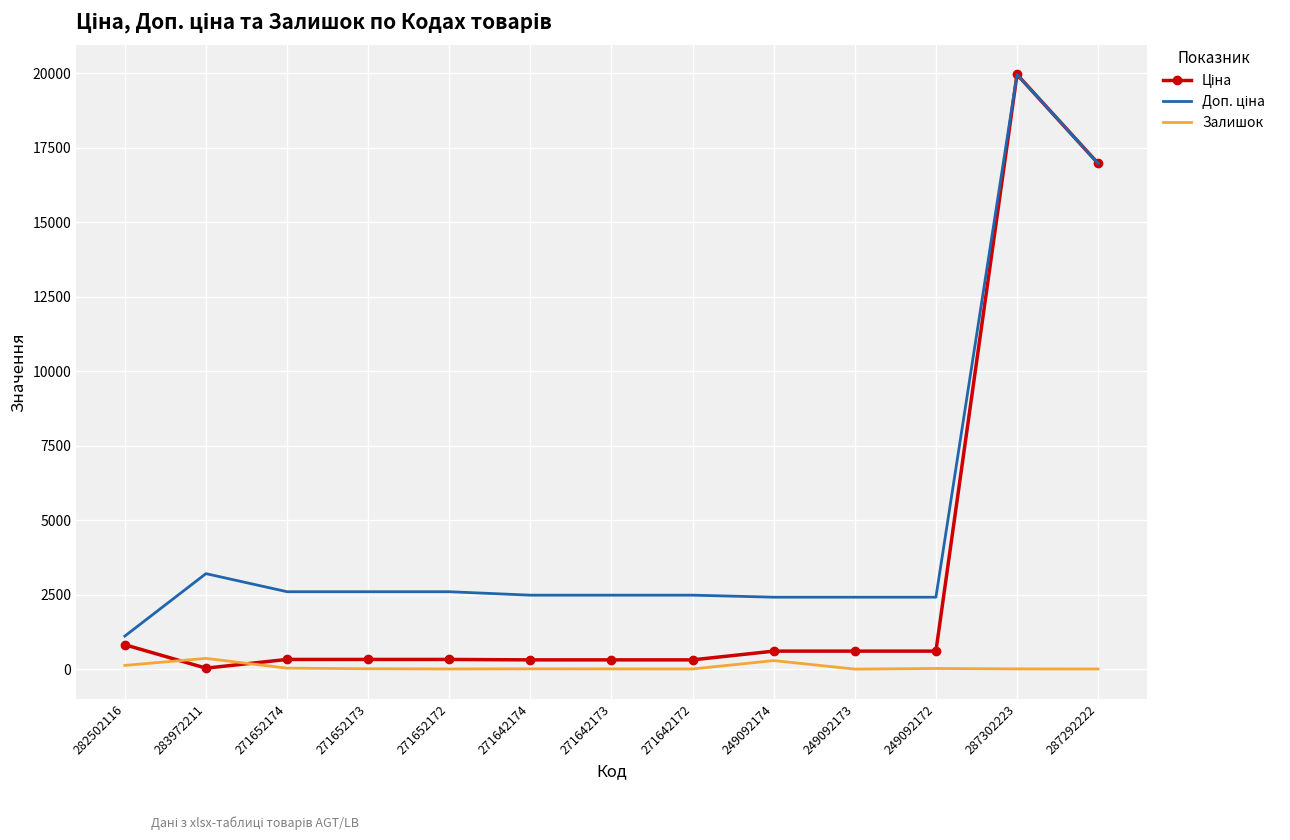

What is the maximum value shown in the chart?

19964.2